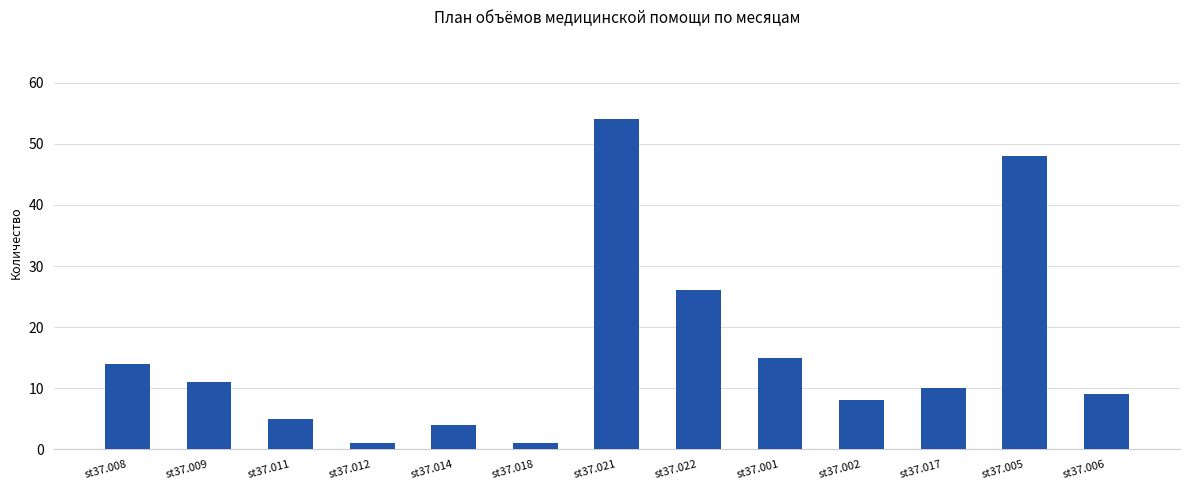

Reading left to right, extract all data points from this chart.

st37.008=14	st37.009=11	st37.011=5	st37.012=1	st37.014=4	st37.018=1	st37.021=54	st37.022=26	st37.001=15	st37.002=8	st37.017=10	st37.005=48	st37.006=9